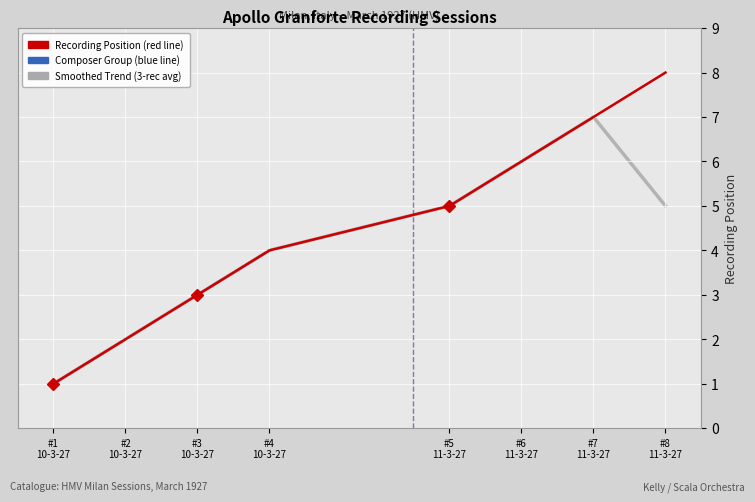

Where is the data nearest to the value 4?

#4 10-3-27